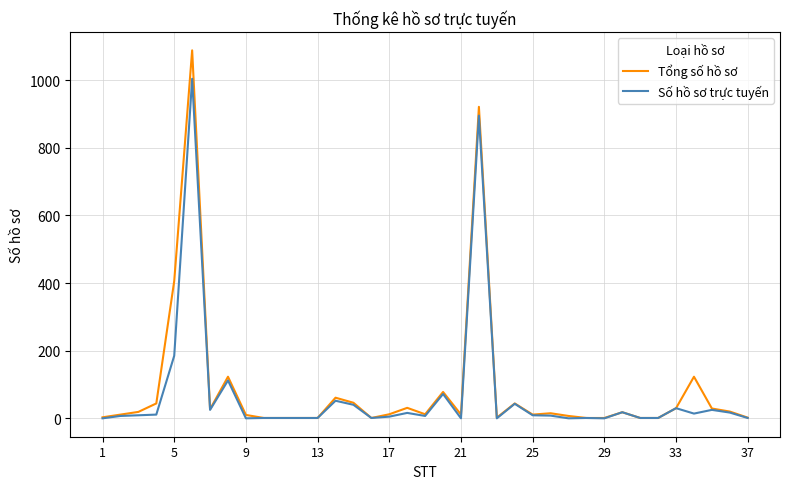

What is the greatest value displayed?

1088